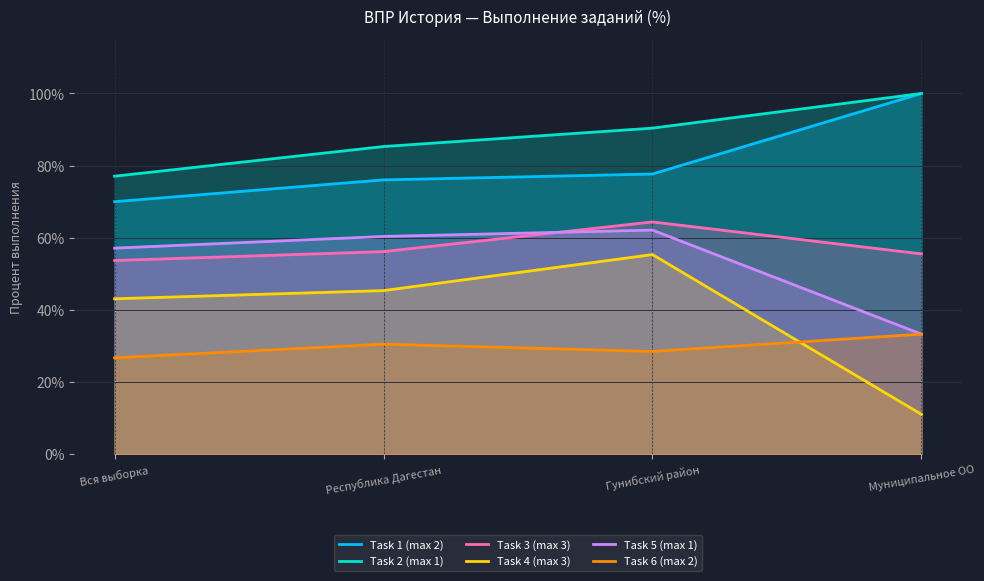

Which series changed the most between Вся выборка and Гунибский район?

Task 2 (max 1)